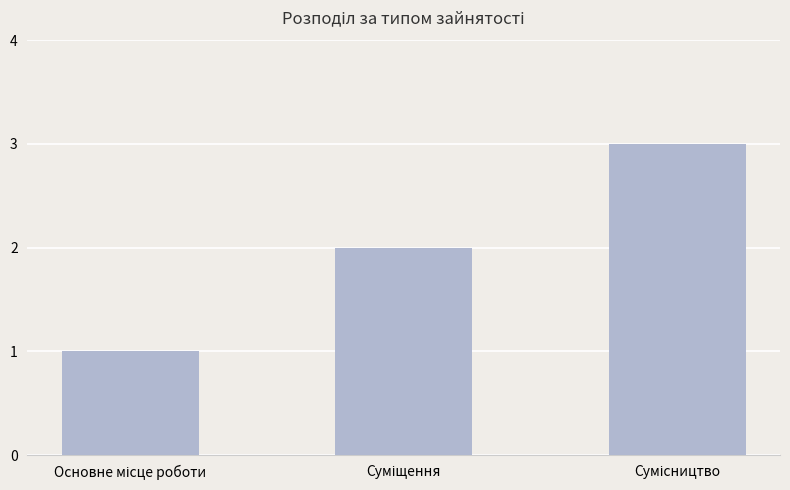

What is the maximum value shown in the chart?

3